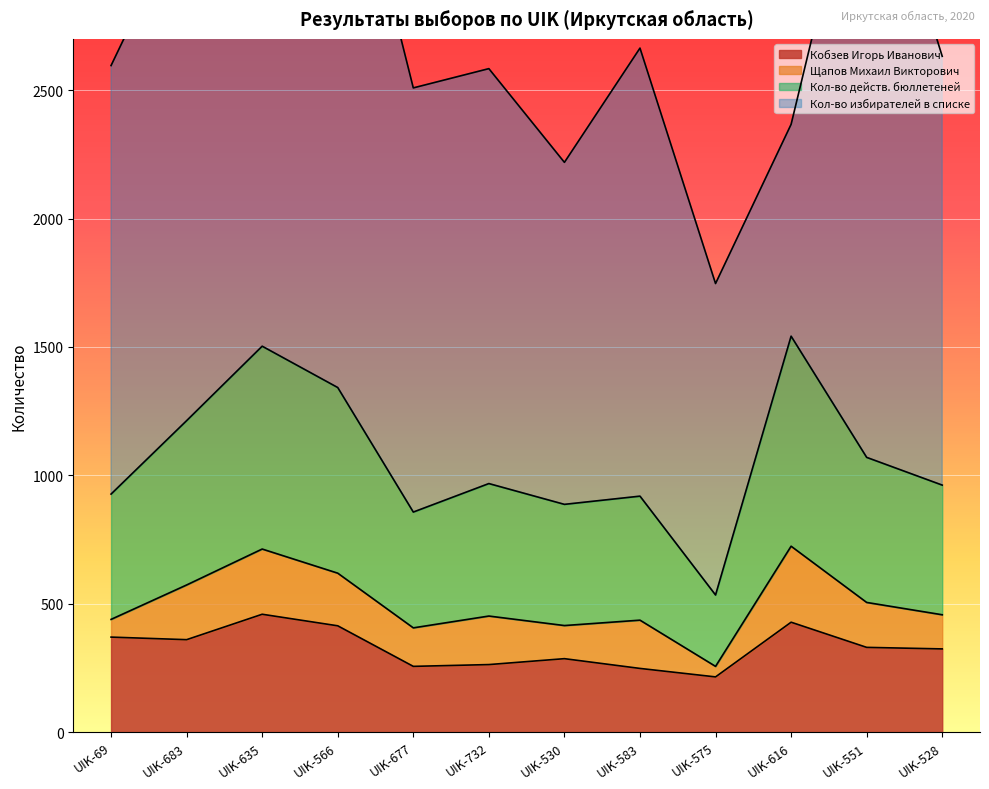

What is the difference between the Кол-во действ. бюллетеней values at UIK-530 and UIK-616?

655